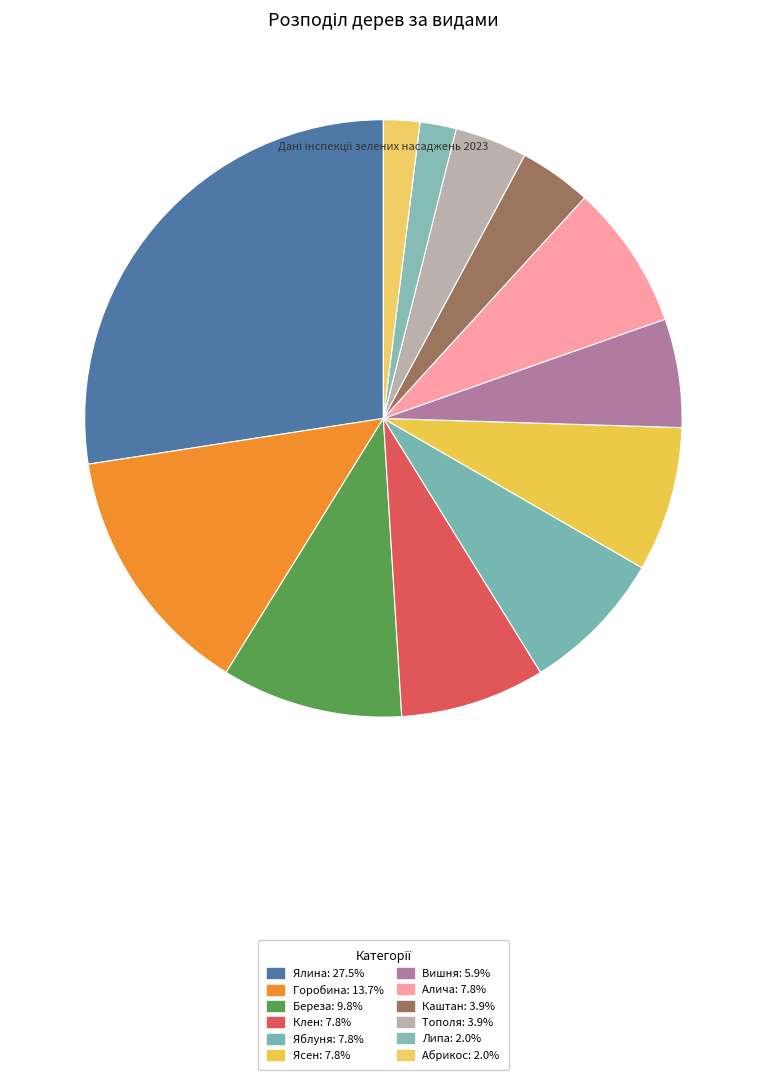

How many slices are in this pie chart?

12